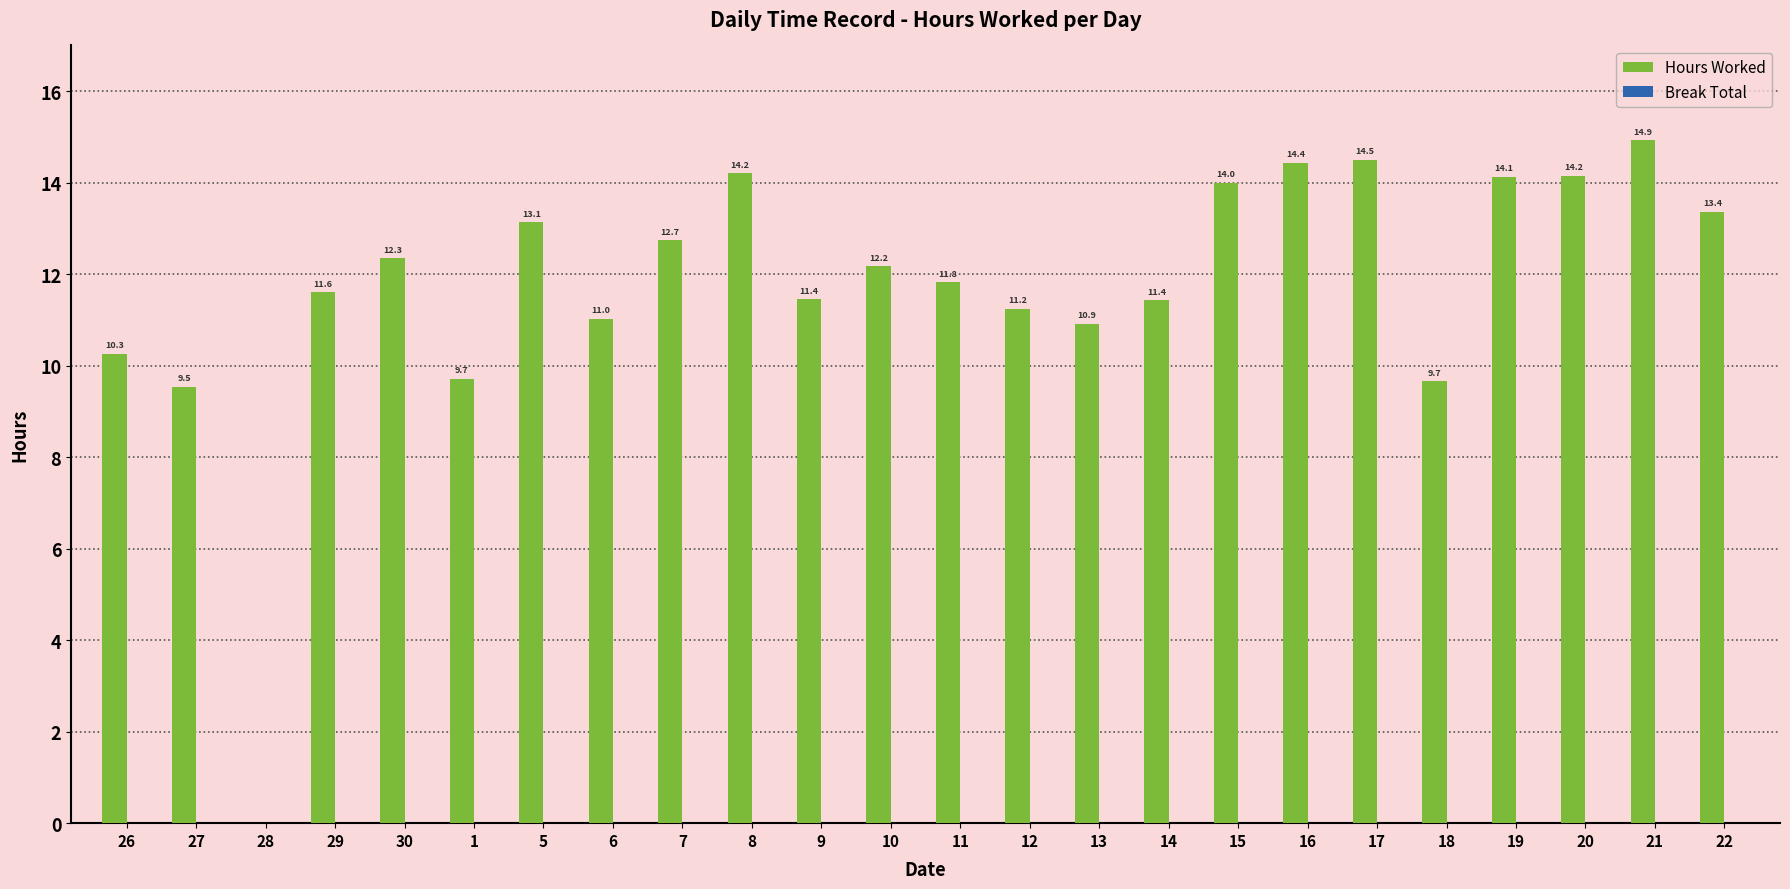

Between 27 and 14, which is larger?

14